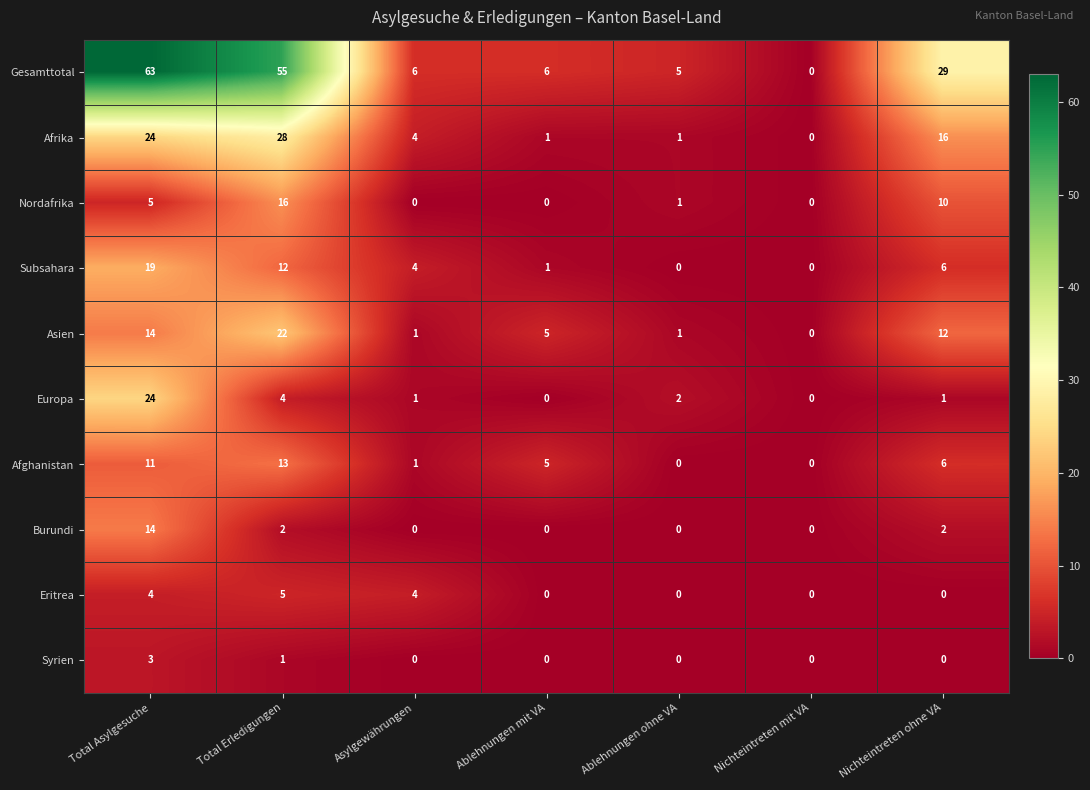

Between Ablehnungen ohne VA and Nichteintreten ohne VA, which series saw the biggest shift?

Gesamttotal